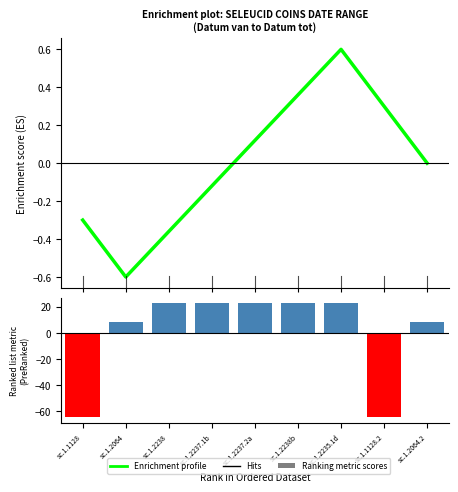

What is the label of the 9th bar from the right?

sc.1.1128